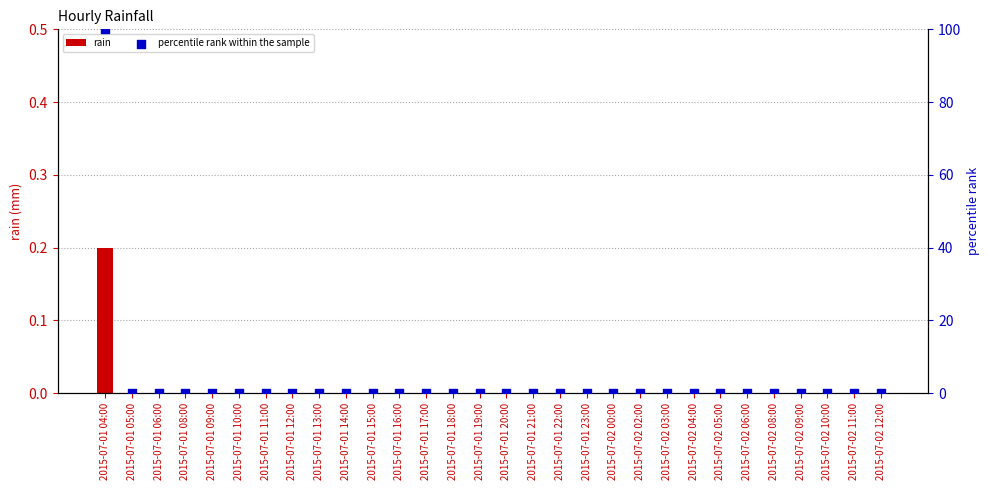

Which series contains the highest Y value?

percentile rank within the sample